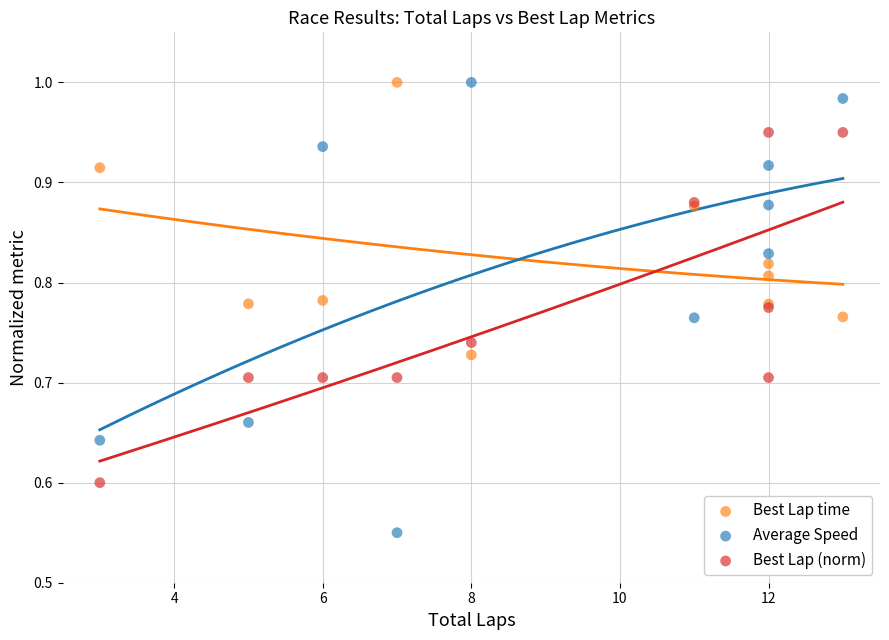

What are all the series names shown in the legend?

Best Lap time, Average Speed, Best Lap (norm)